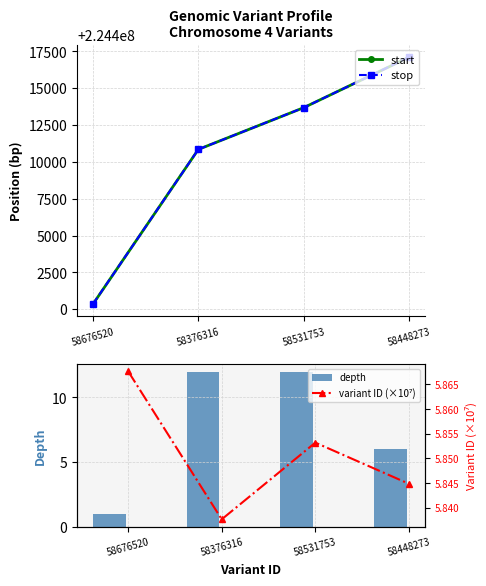

What is the average value of the variant ID (×10⁷) series?

5.9